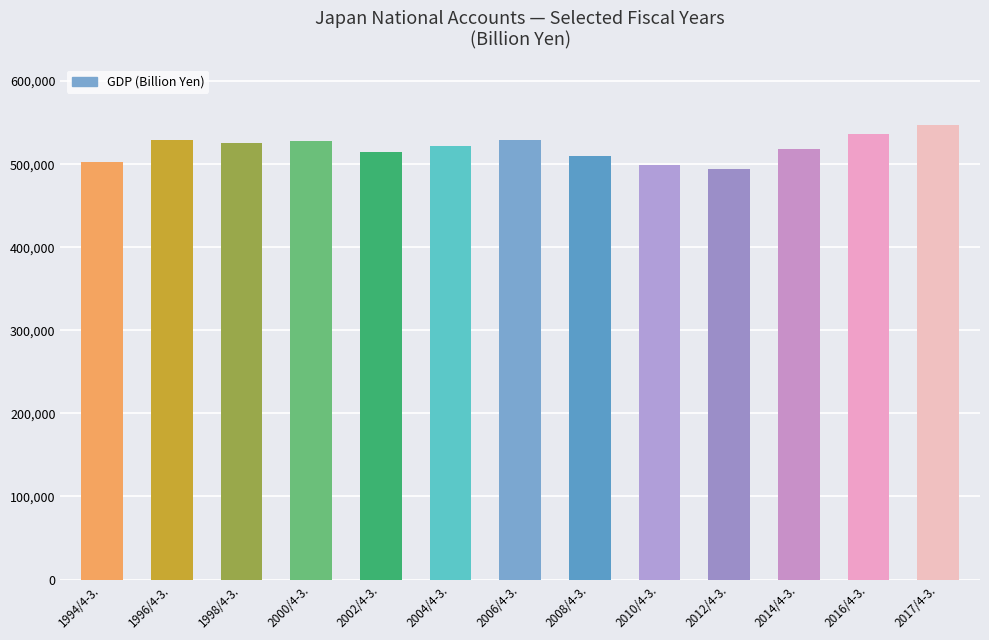

What is the difference between the maximum and minimum values?

53073.1